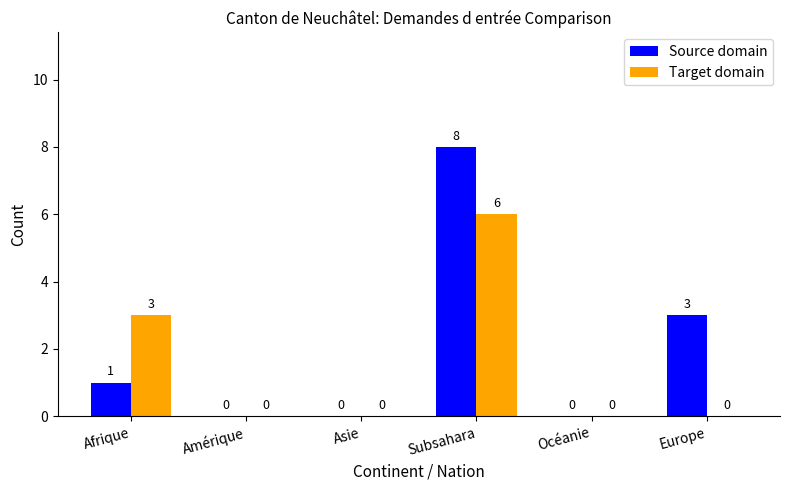

At which label is Source domain closest to 4?

Europe